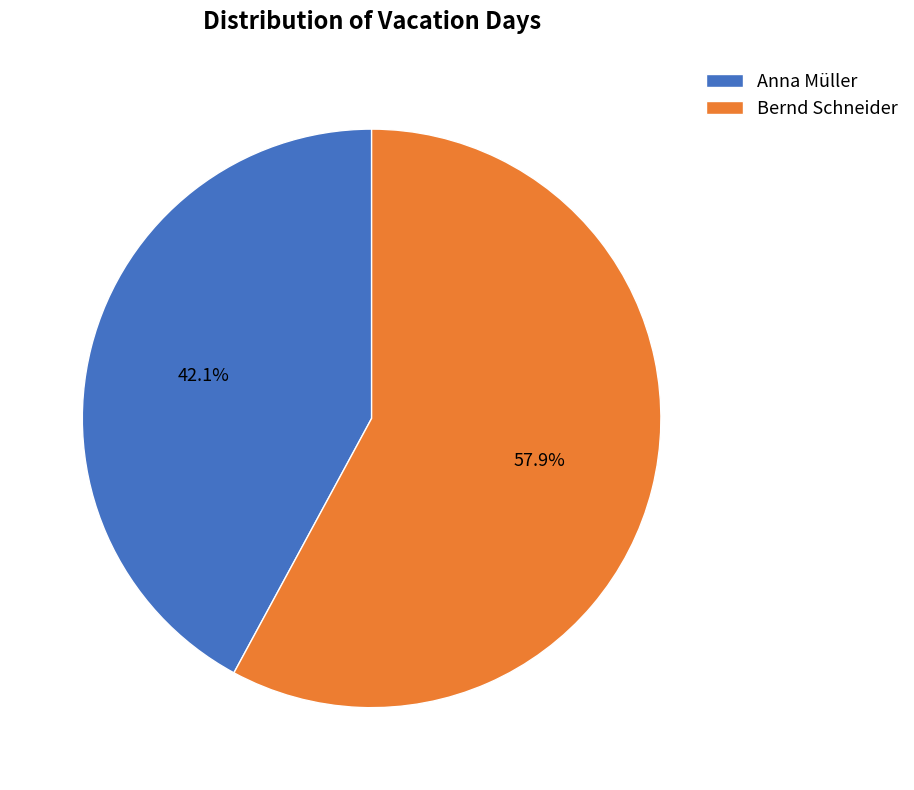

Is the sum of Bernd Schneider and Anna Müller greater than half?

Yes